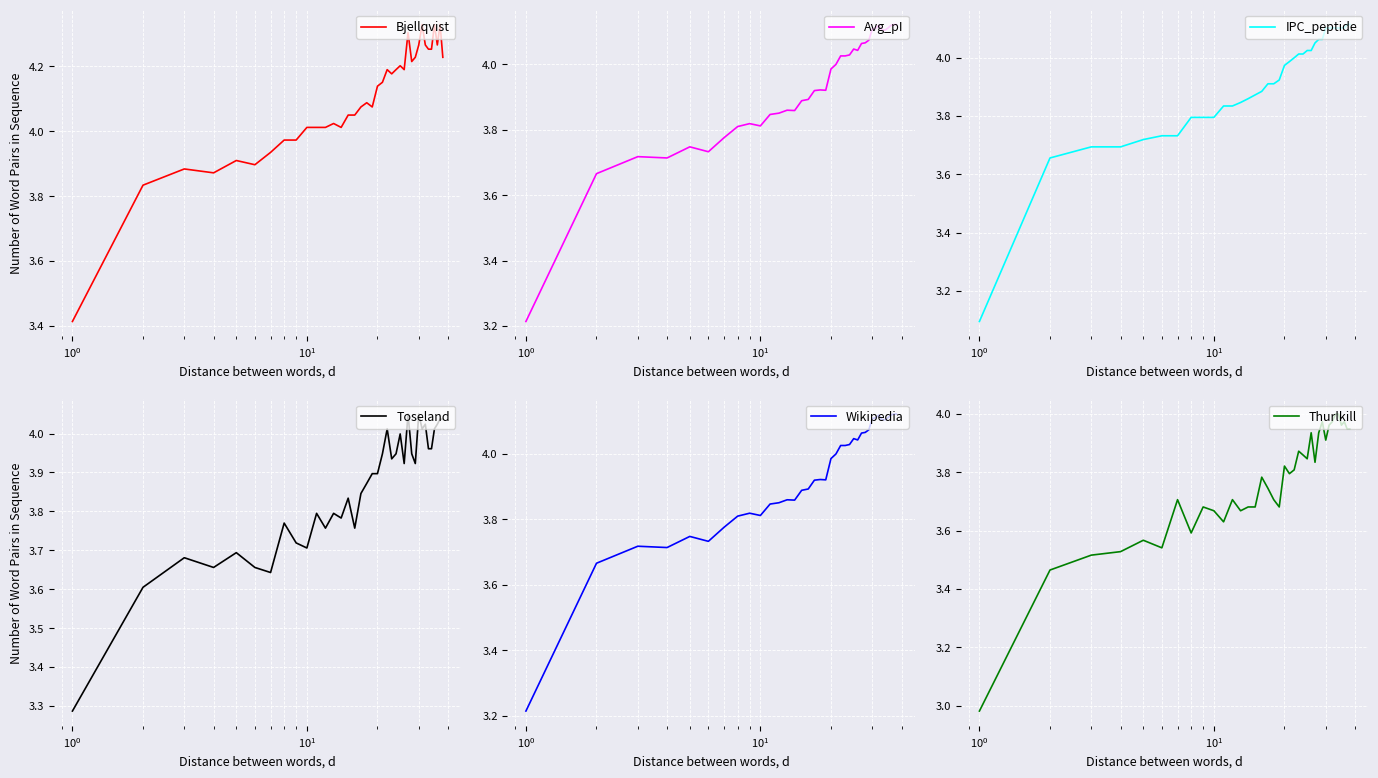

What is the minimum value for IPC_peptide?

3.1